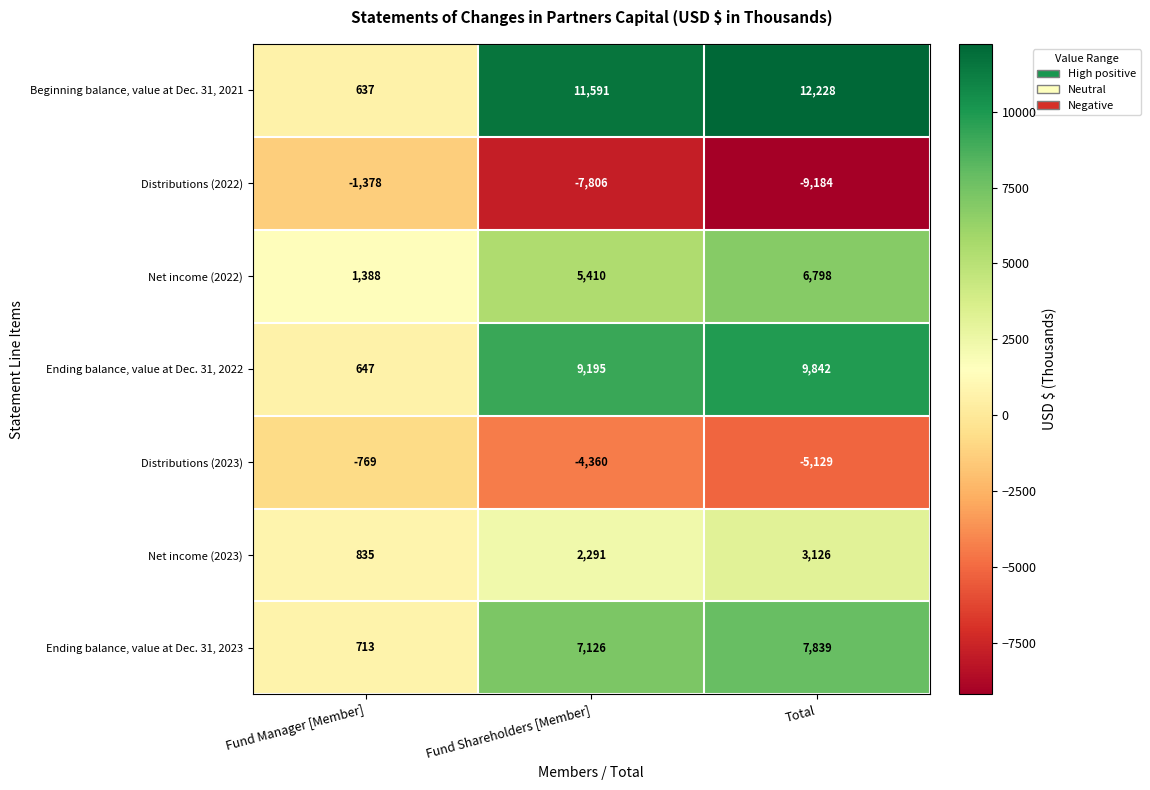

List the series in order of their peak value, highest first.

Beginning balance, value at Dec. 31, 2021, Ending balance, value at Dec. 31, 2022, Ending balance, value at Dec. 31, 2023, Net income (2022), Net income (2023), Distributions (2023), Distributions (2022)